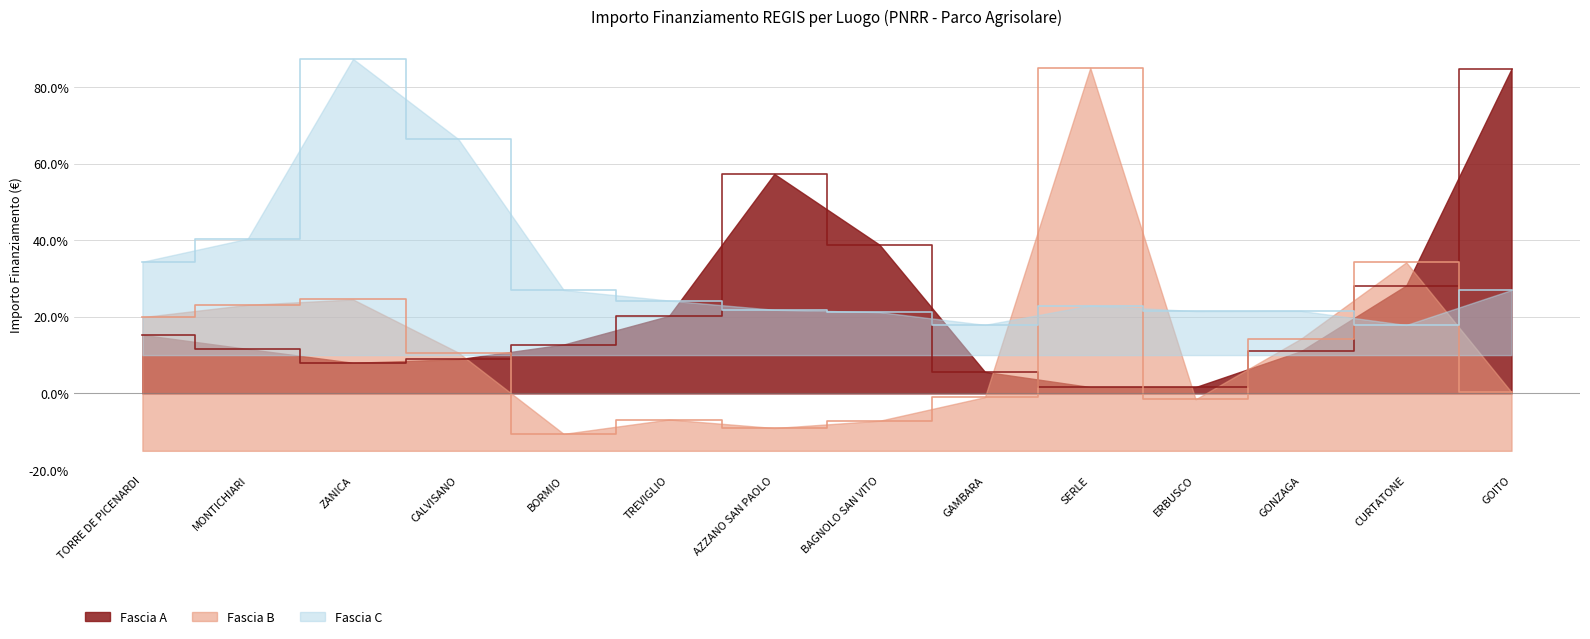

What is the sum of all Fascia B values?

175.9